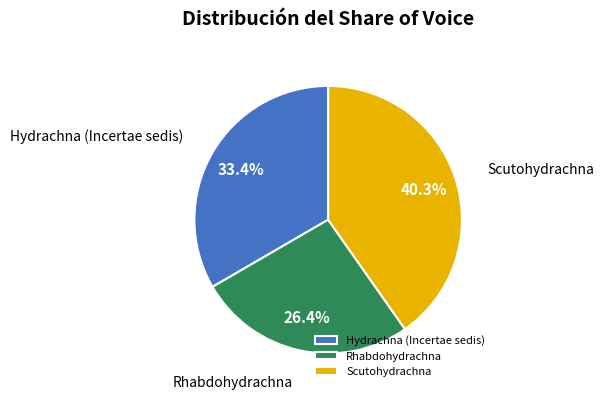

To the nearest percent, what is the average slice percentage?

33%